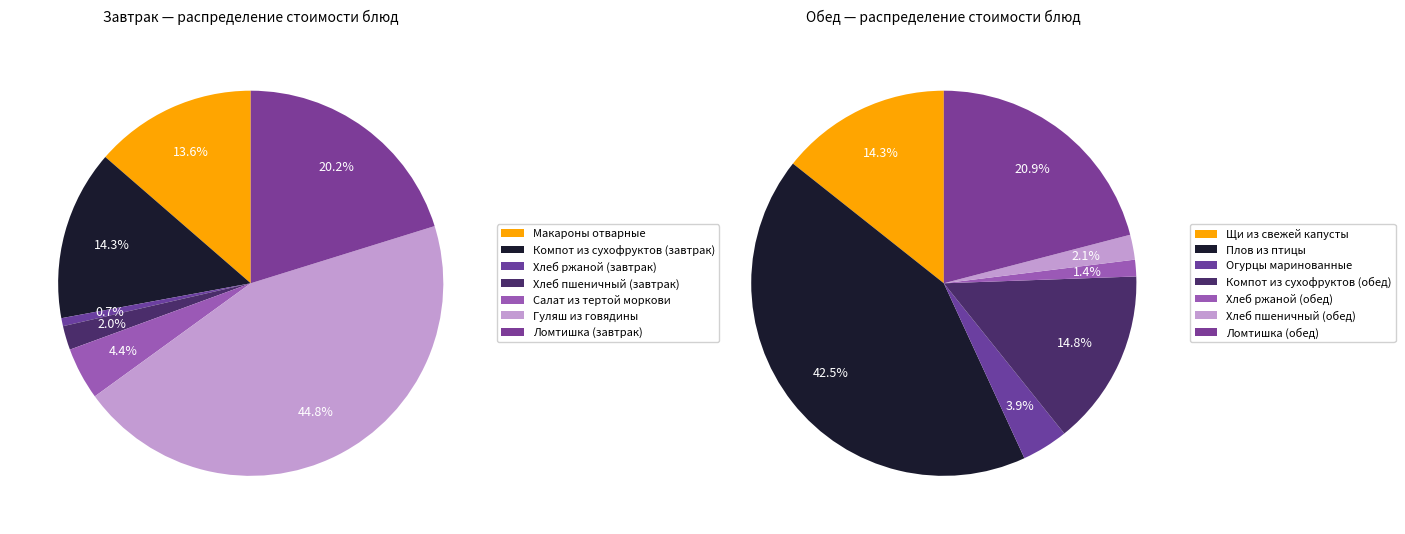

To the nearest percent, what portion does Обед represent?

49%